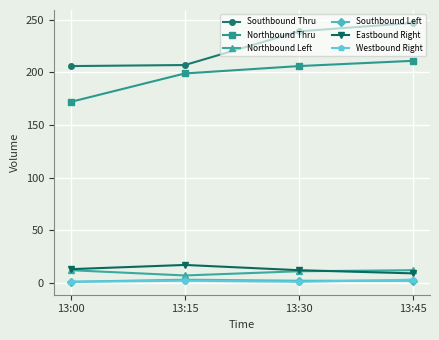

Which series has the largest range (max minus min)?

Southbound Thru